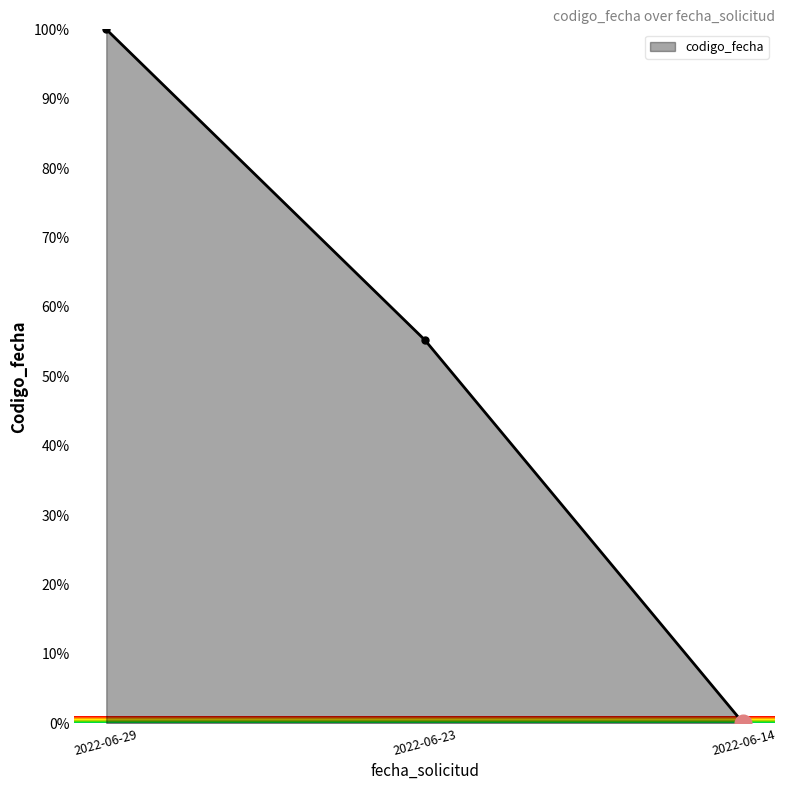

What is the sum of all values?

155.2